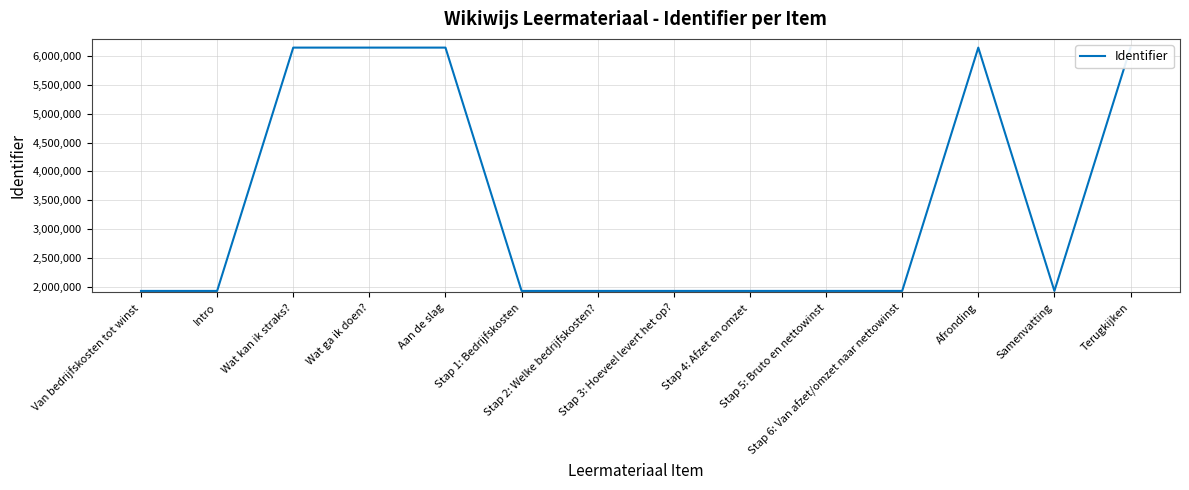

What is the value of the 9th point from the left?

1927107